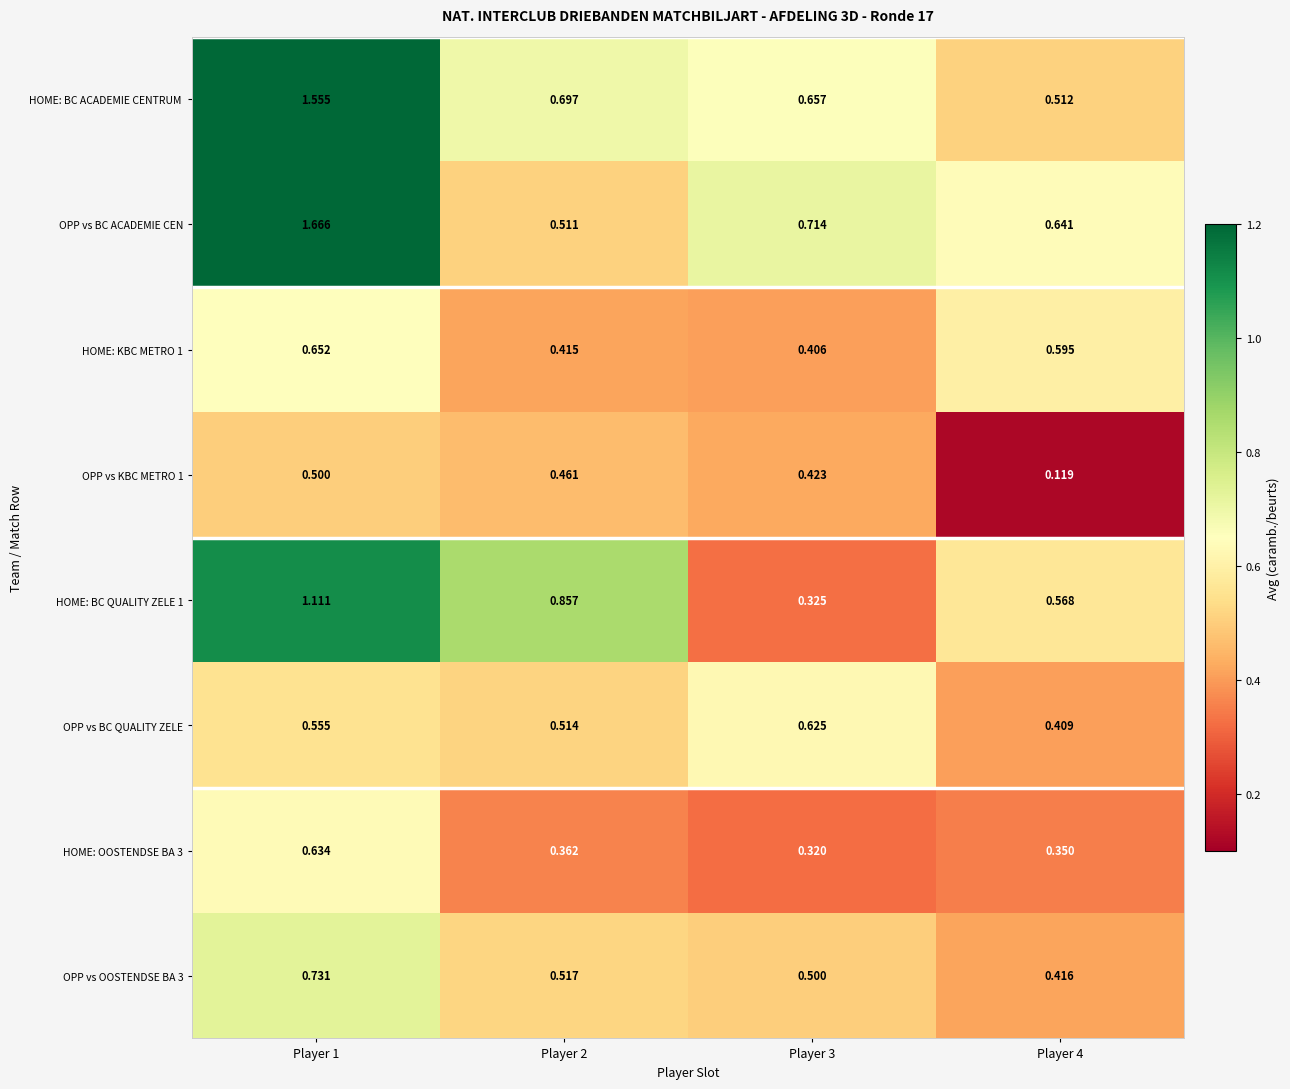

Is the value of HOME: BC QUALITY ZELE 1 at Player 2 greater than the value of OPP vs BC ACADEMIE CEN at Player 4?

Yes